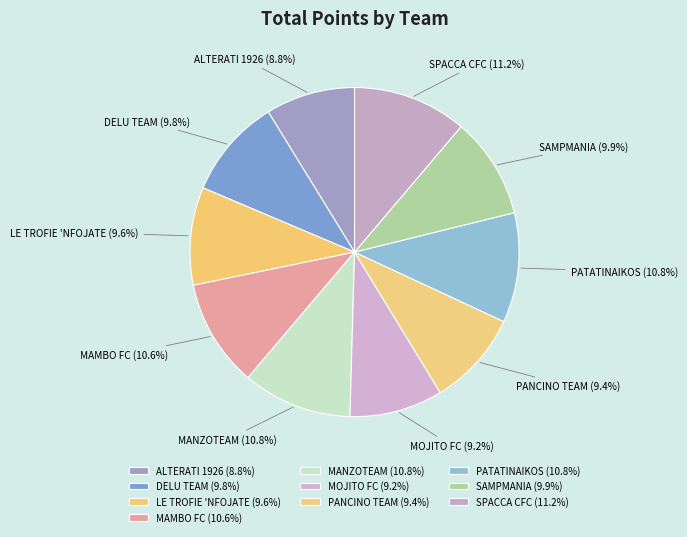

To the nearest percent, what portion does SAMPMANIA represent?

10%